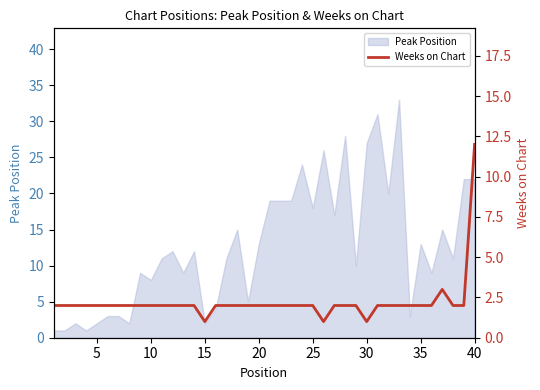

What is the difference between the second highest and second lowest values?

2